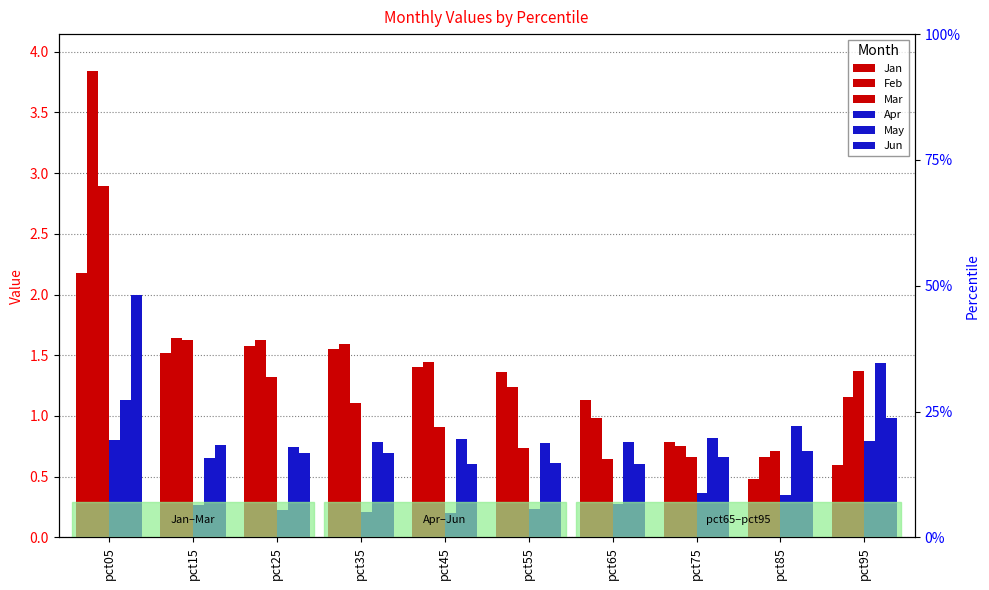

What is the difference between the Mar values at pct55 and pct05?

2.2